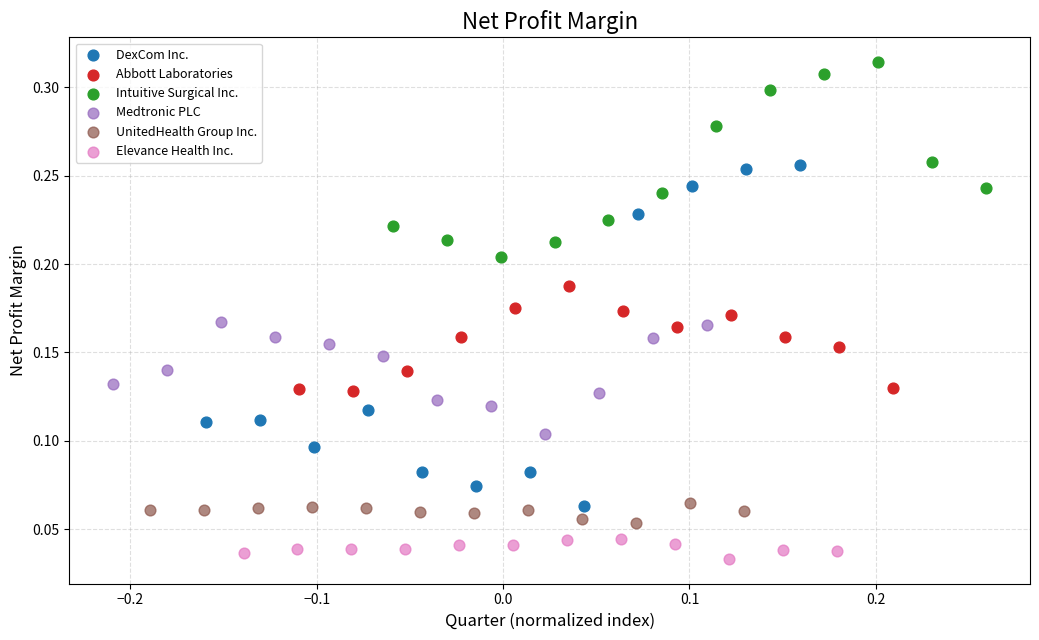

Which series reaches the maximum Y coordinate?

Intuitive Surgical Inc.